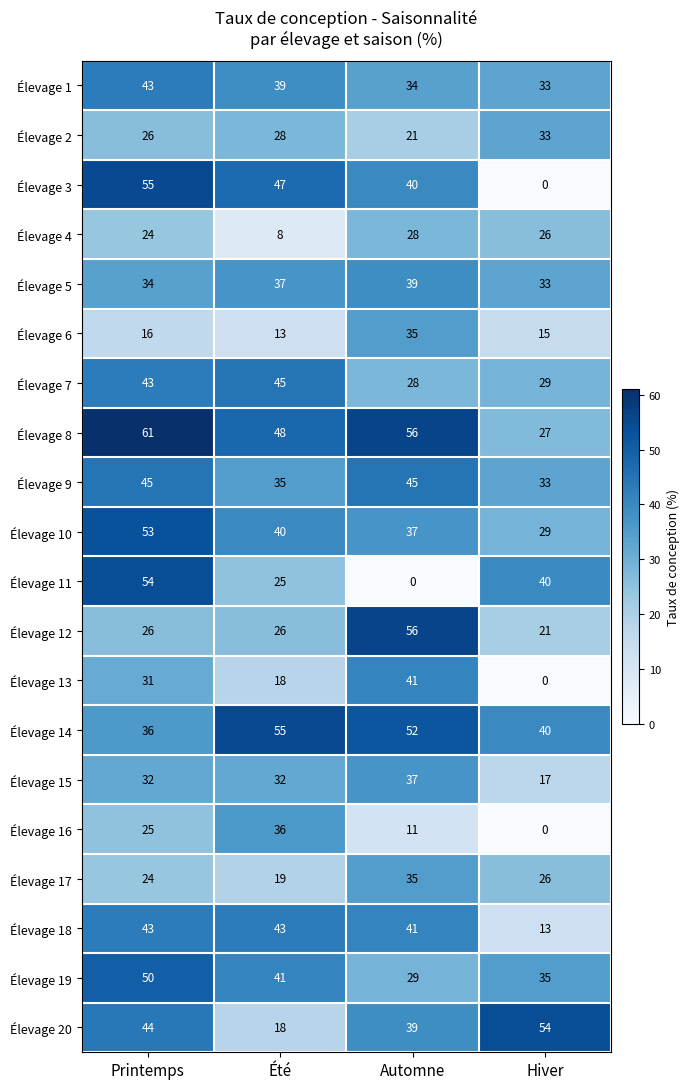

At which category is the sum across all series the highest?

Printemps